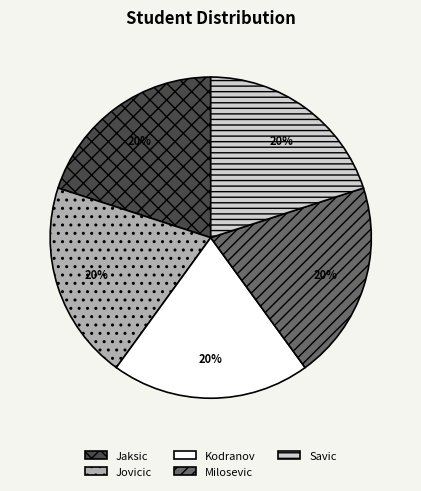

How many slices are in this pie chart?

5